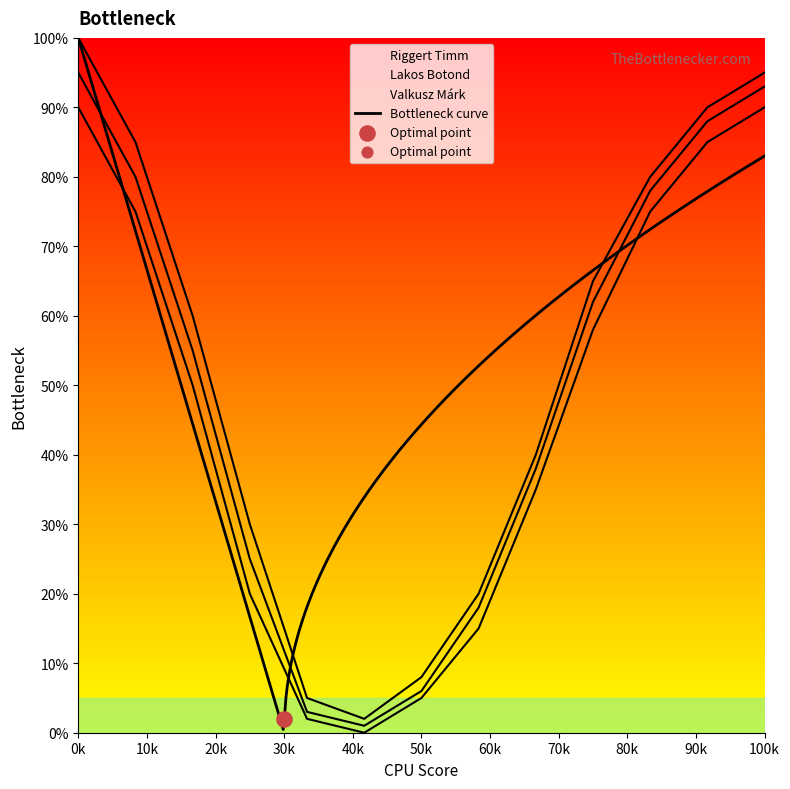

What are all the series names shown in the legend?

Riggert Timm, Lakos Botond, Valkusz Márk